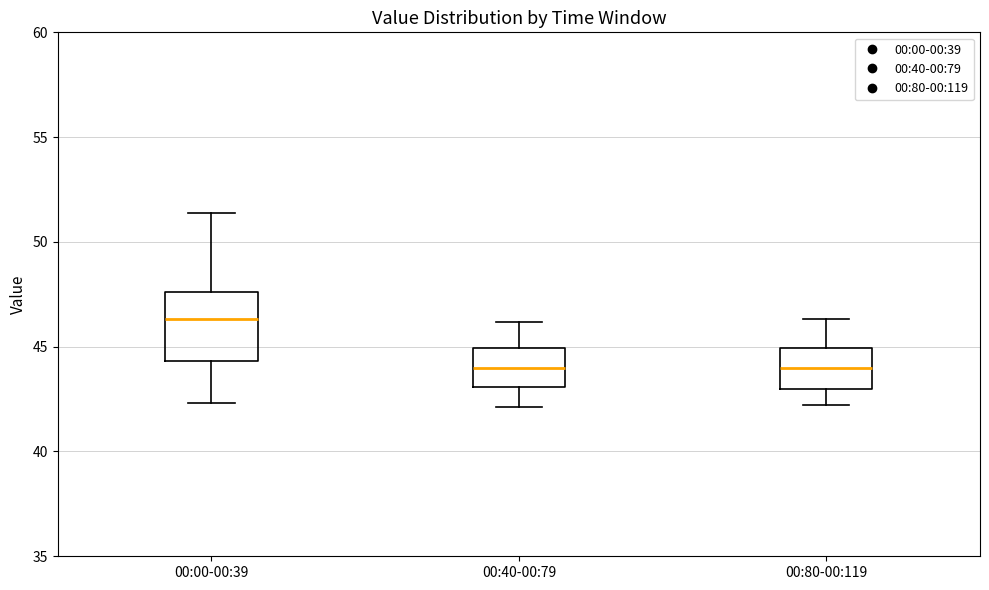

Which box has the highest median line?

00:00-00:39